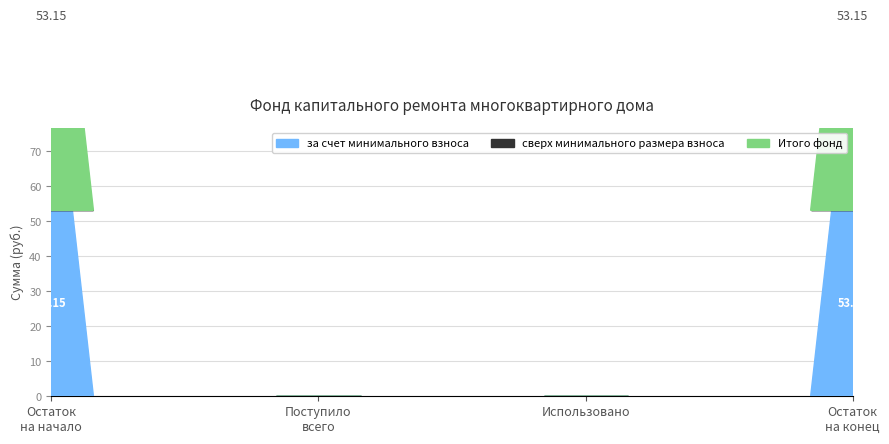

Is the value of Итого at Поступило всего greater than the value of сверх минимального размера взноса at Остаток на конец?

No